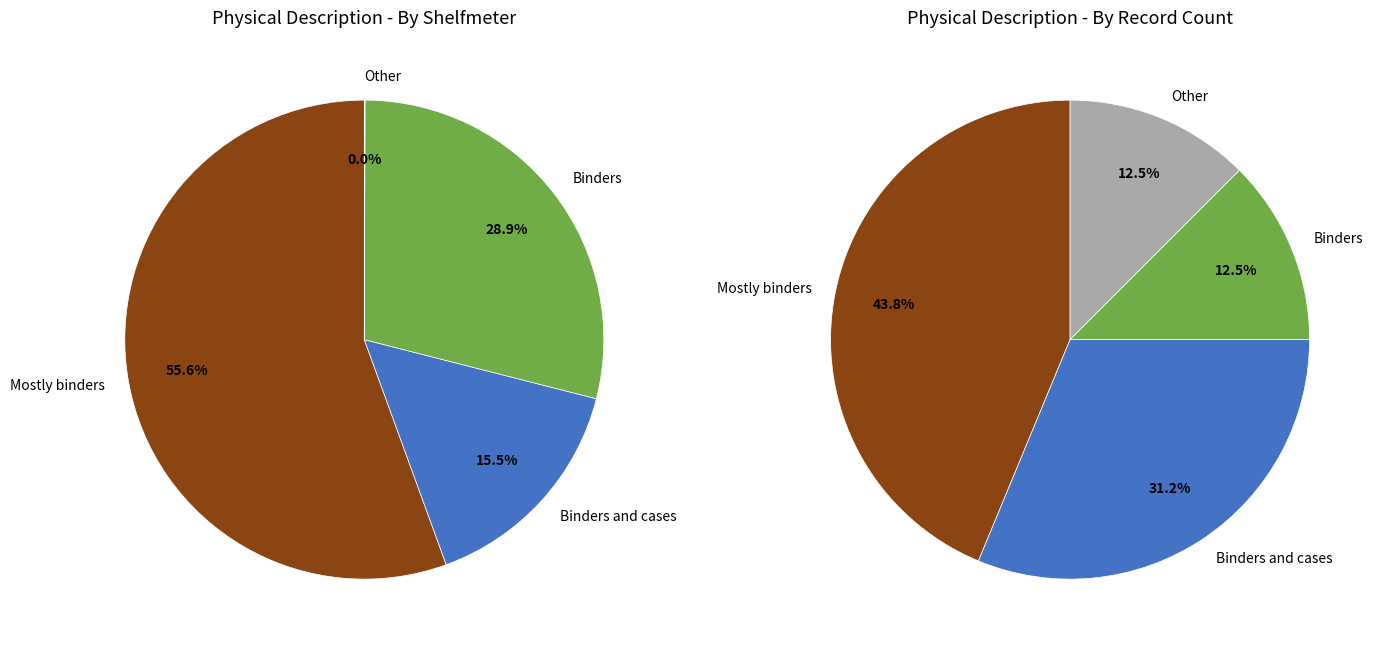

To the nearest percent, what portion does Other represent?

12%